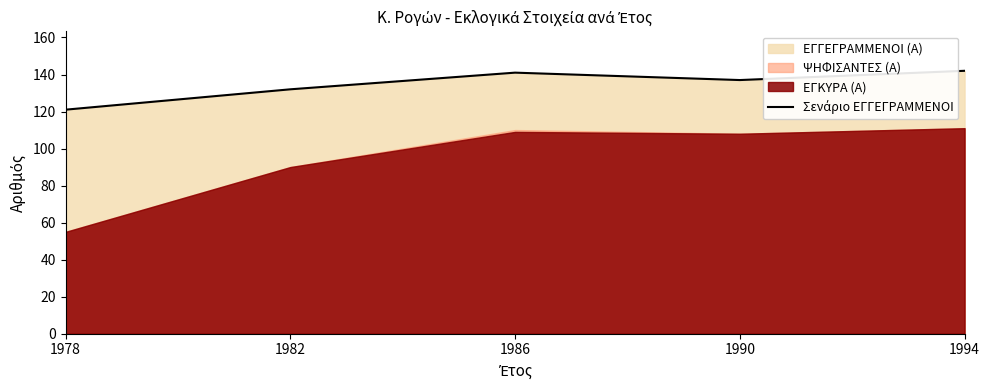

Reading left to right, extract all data points from this chart.

121	132	141	137	142